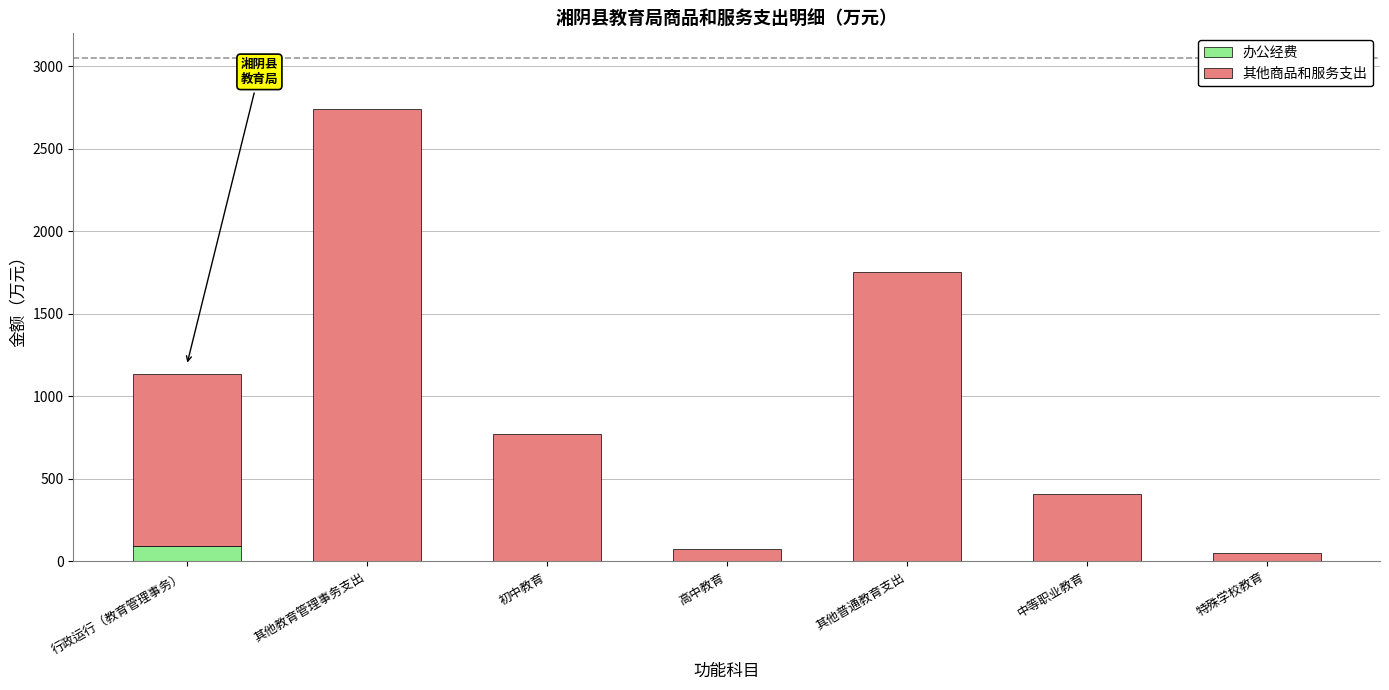

The 办公经费 series shows 0.0 at 其他普通教育支出. True or false?

True